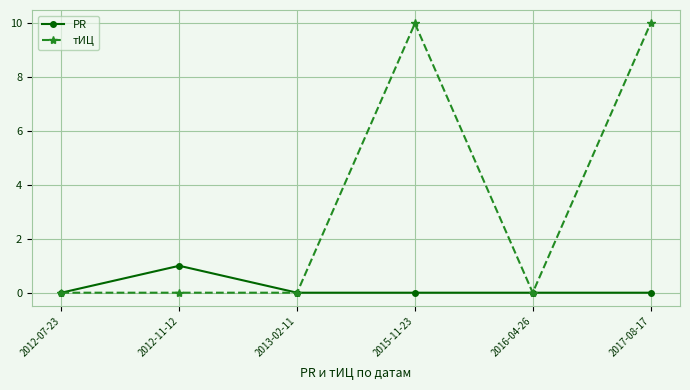

What is the spread (max minus min) of values at 2015-11-23?

10